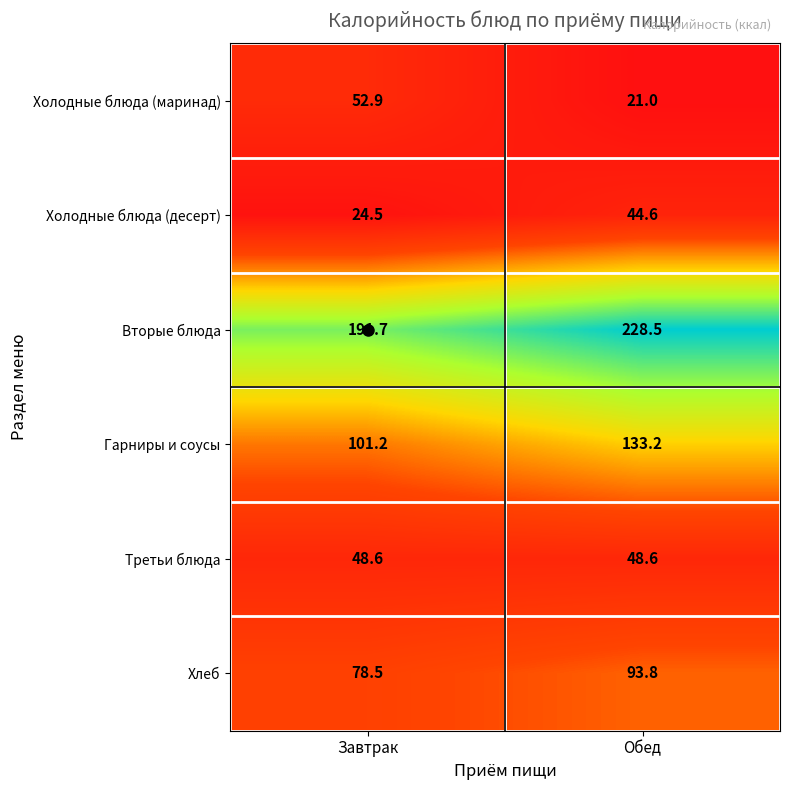

What is the minimum value shown in the chart?

21.0